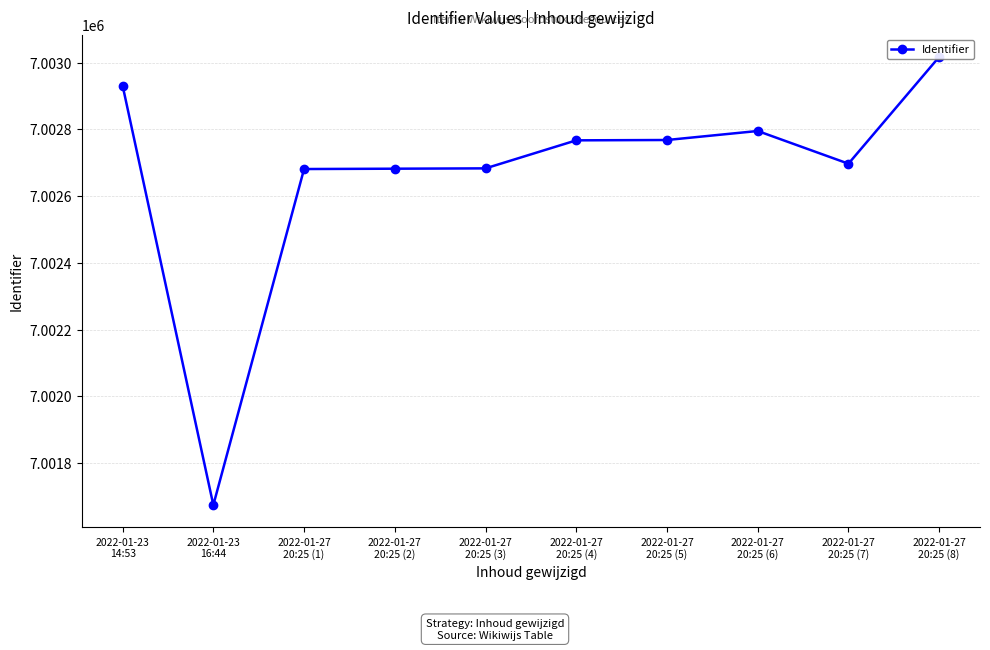

What is the difference between the maximum and minimum values?

1343